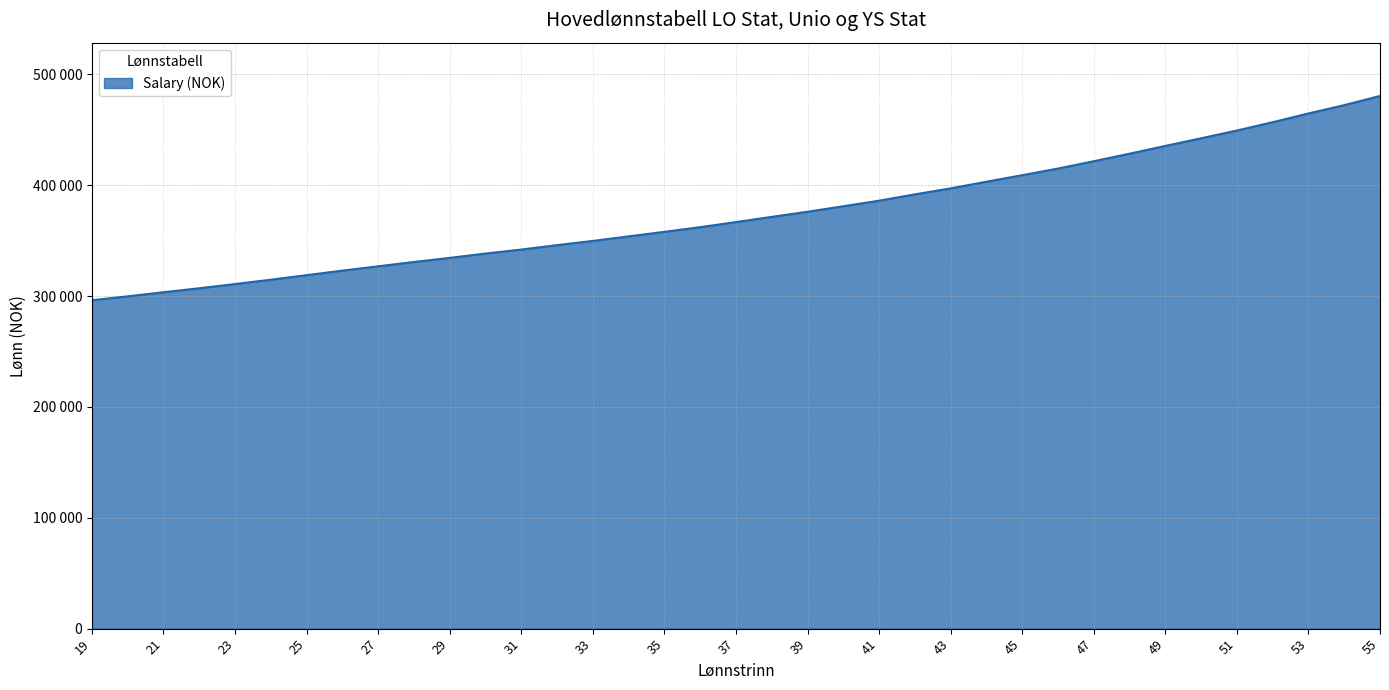

Does the chart display data point markers on the line(s)?

No